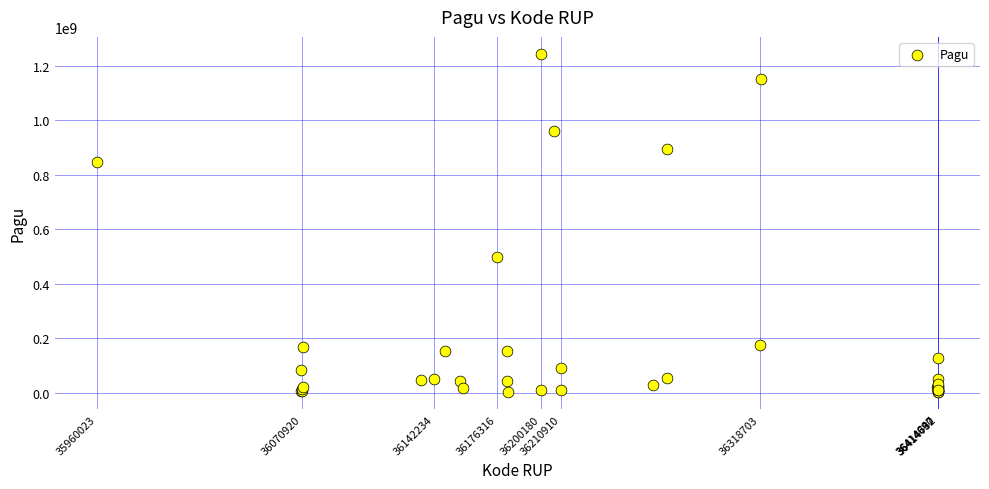

What Y value in the scatter plot is closest to 622840000?

499932000